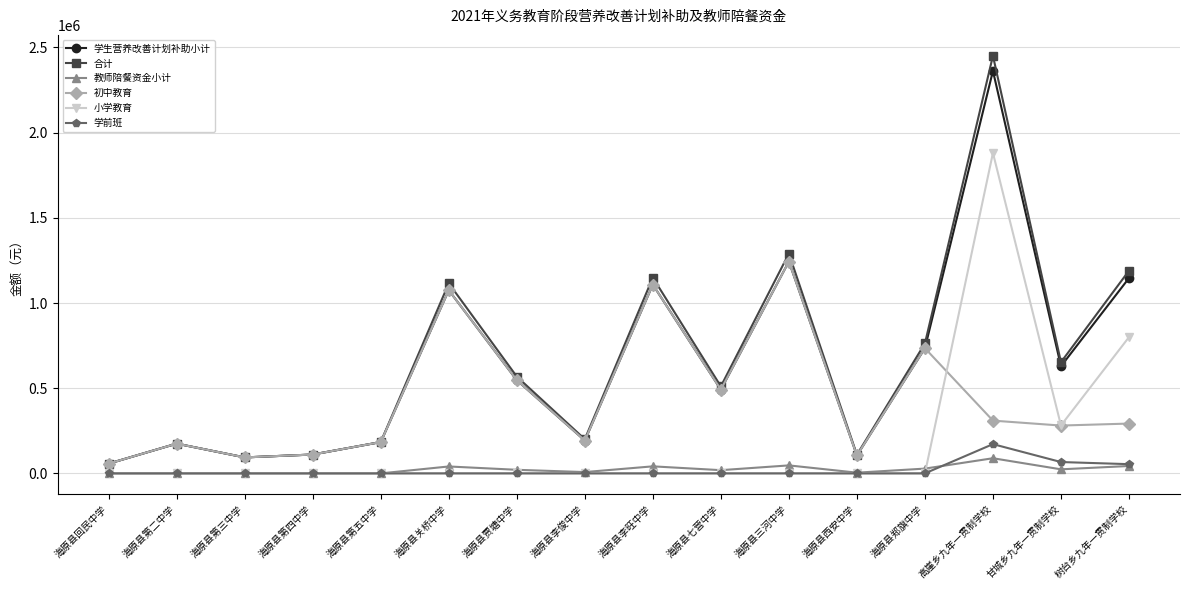

At which category is the sum across all series the highest?

高崖乡九年一贯制学校